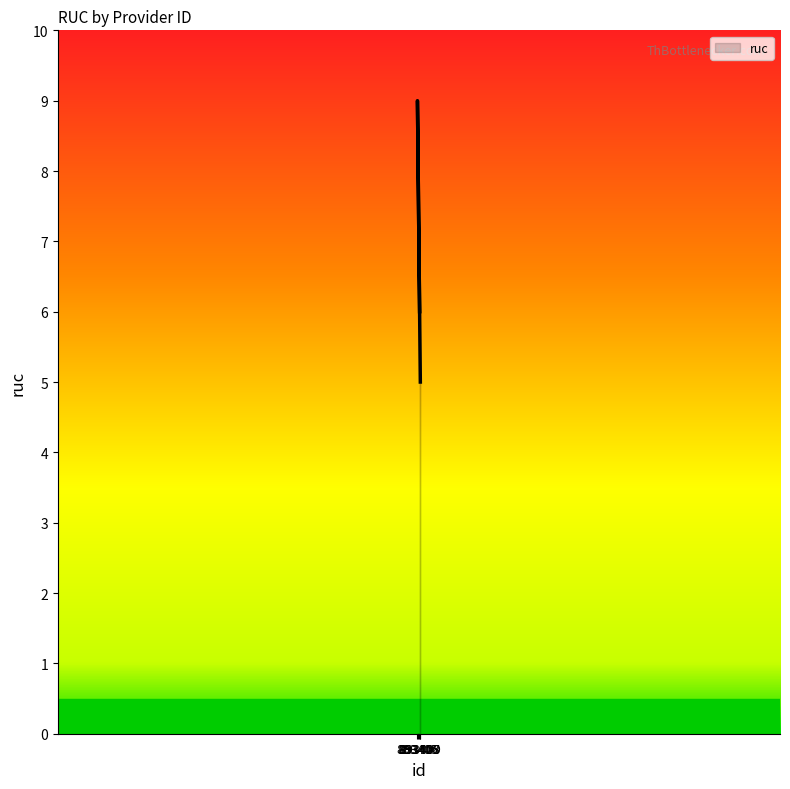

True or false: the data shows 5 at 893409.

True